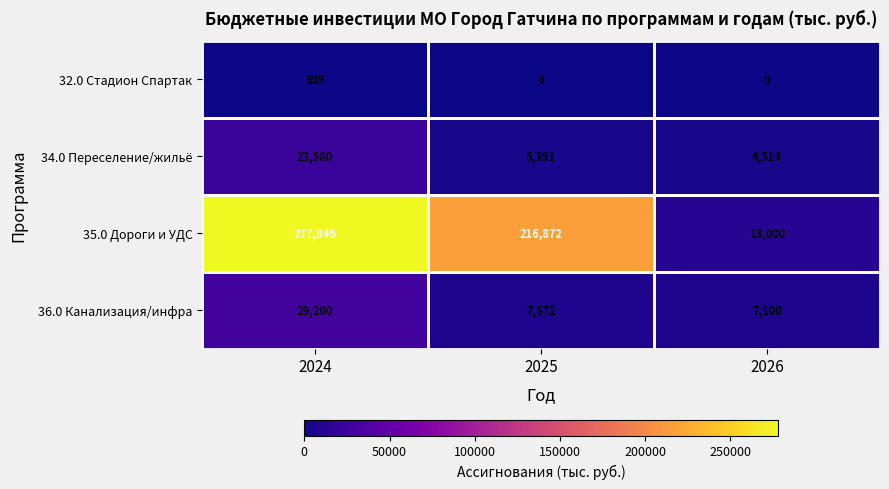

List the series in order of their peak value, highest first.

35.0 Дороги и УДС, 36.0 Канализация/инфра, 34.0 Переселение/жильё, 32.0 Стадион Спартак